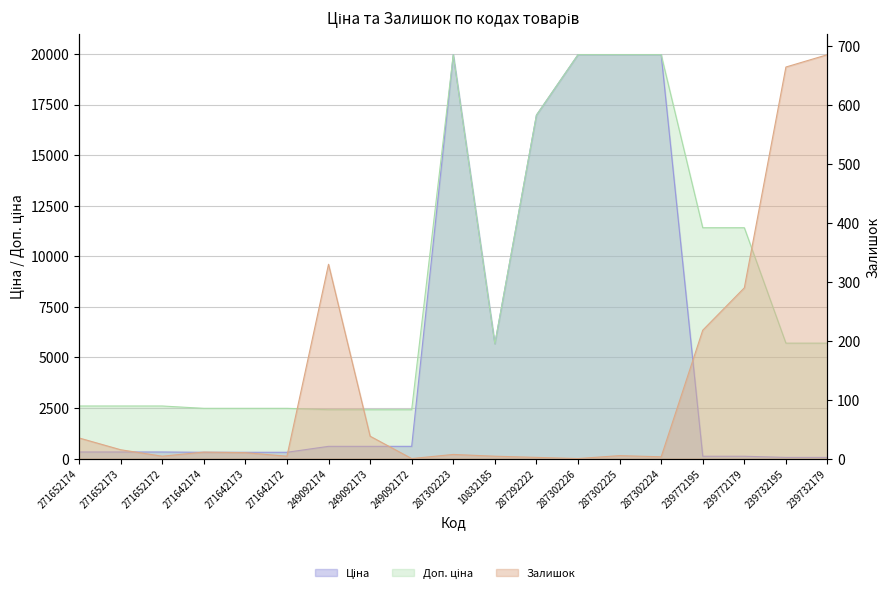

Between 271642174 and 10832185, which series saw the biggest shift?

Ціна